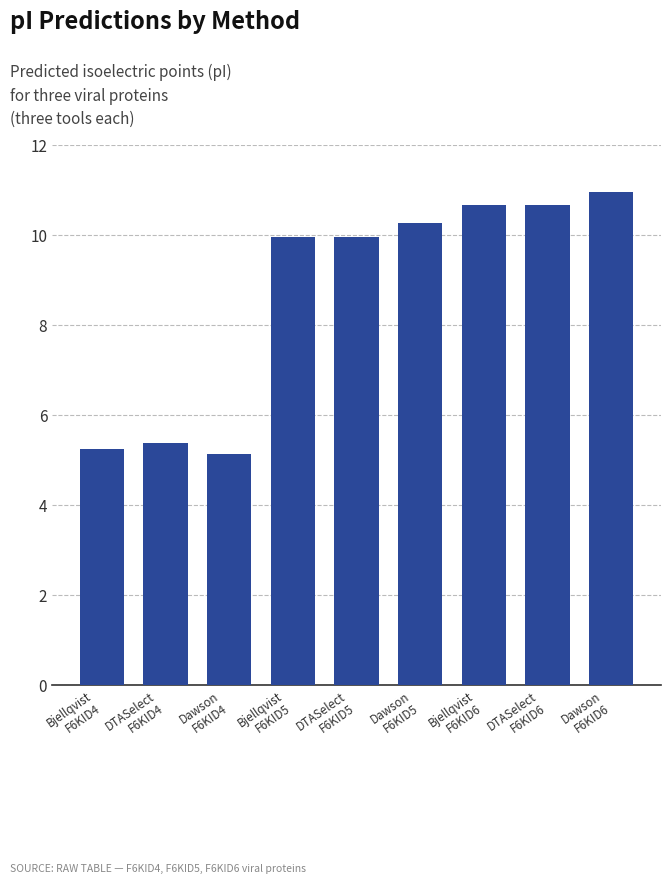

Between Dawson
F6KID5 and DTASelect
F6KID6, which is larger?

DTASelect
F6KID6